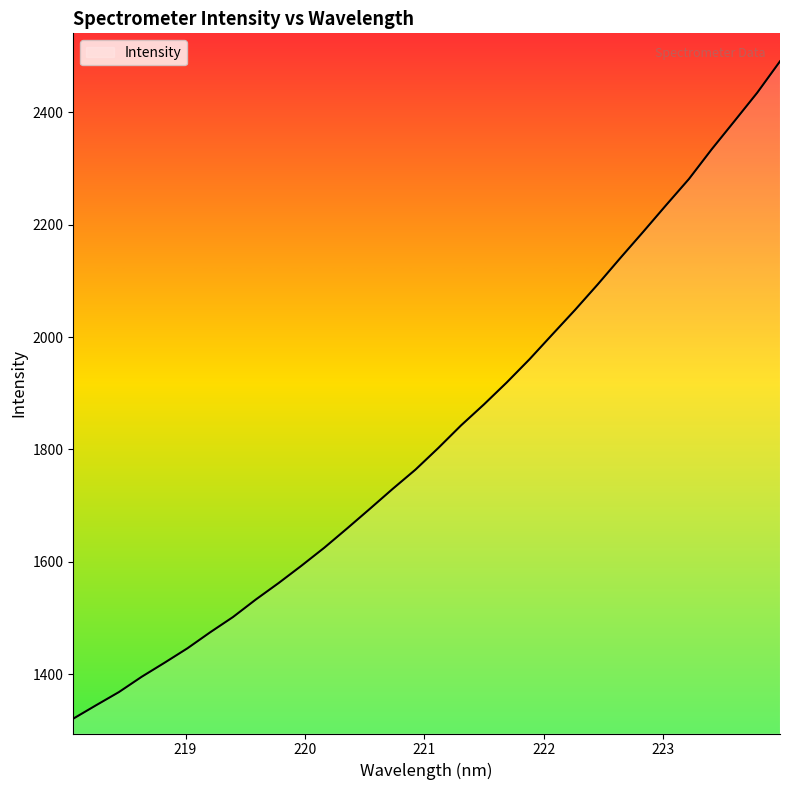

What is the minimum value shown in the chart?

1320.7